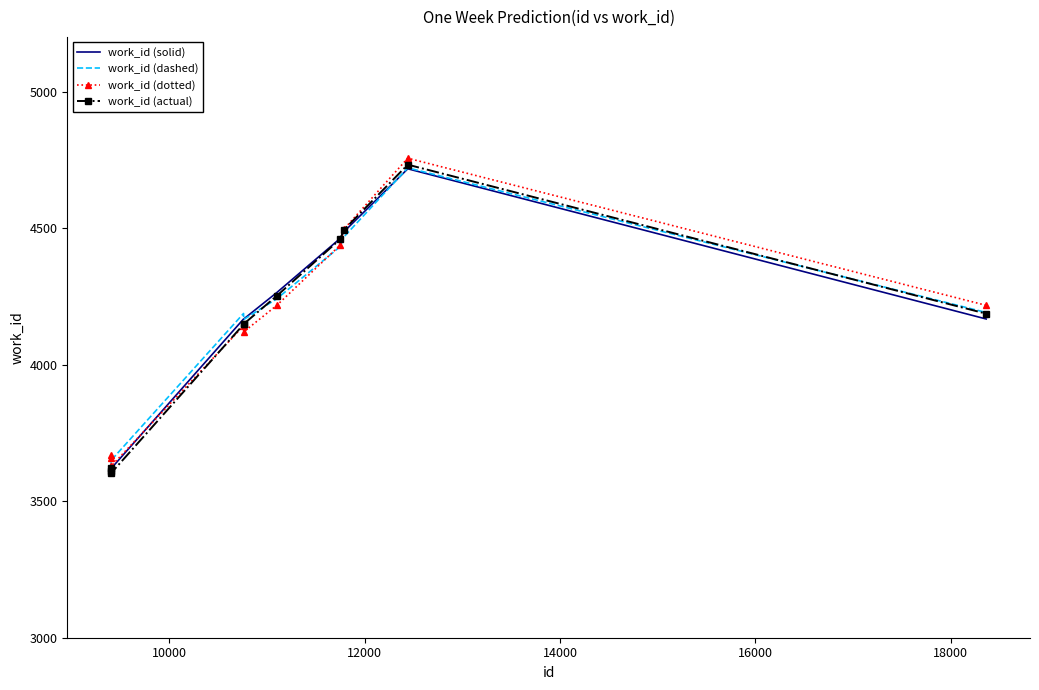

What is the sum of all work_id (dashed) values?

41315.8